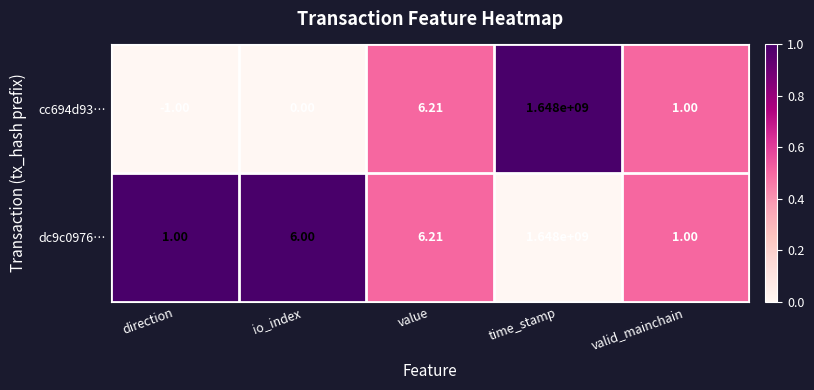

How many negative values does the cc694d93… series have?

1